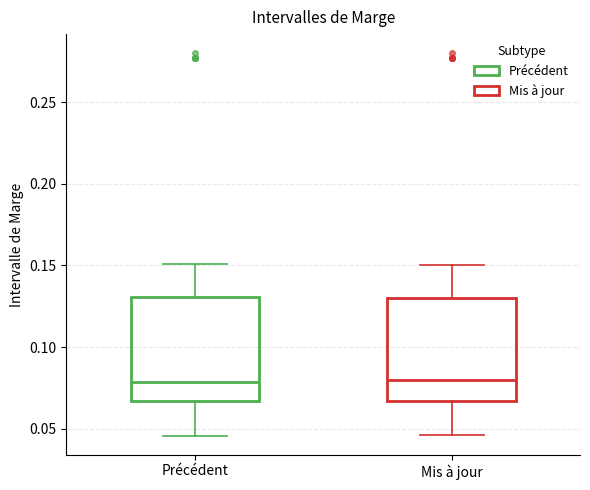

Reading left to right, read every box against the y-axis: the position of its median line, the range the box covers, and the ends of its whiskers. The values are not printed on the chart, so give them approximately, as read against the axis.

Précédent: median 0.080, box 0.065 to 0.130, whiskers 0.045 to 0.150
Mis à jour: median 0.080, box 0.065 to 0.130, whiskers 0.045 to 0.150